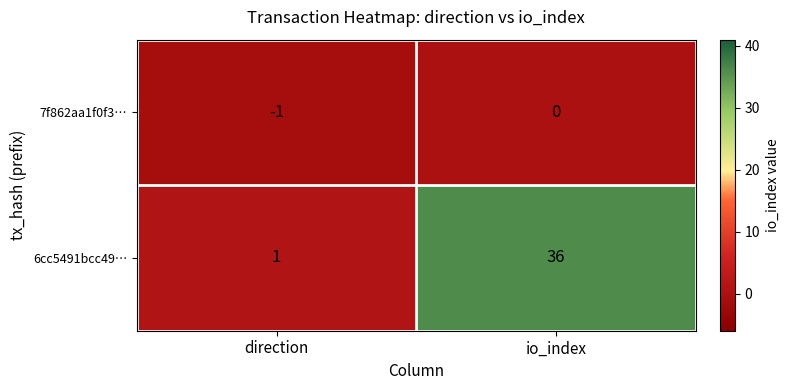

Reading left to right, extract all data points from this chart.

7f862aa1f0f3…: -1	0
6cc5491bcc49…: 1	36